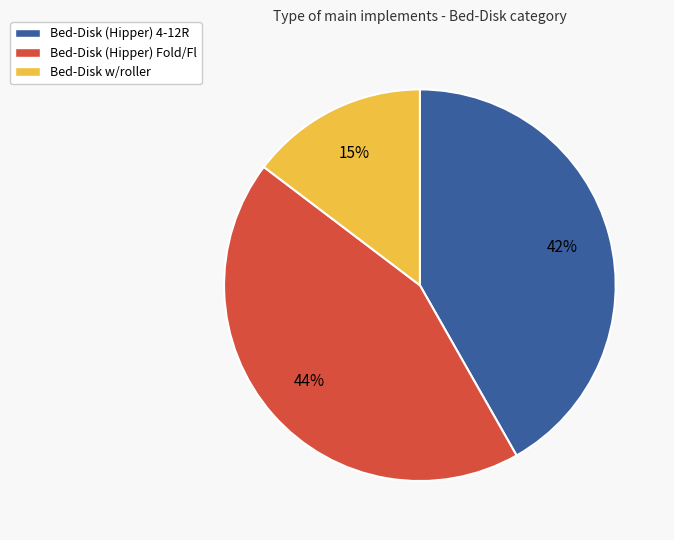

To the nearest percent, what is the difference between the largest and smallest slice percentages?

29%